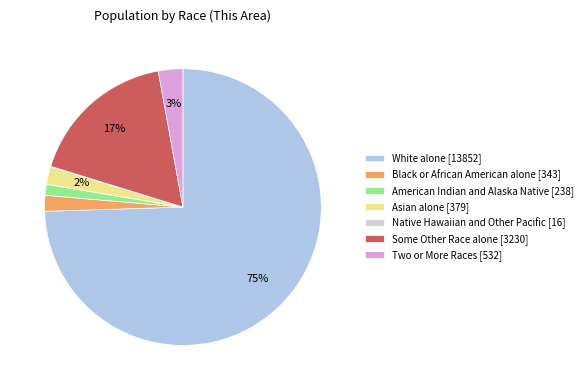

Between Some Other Race alone [3230] and Two or More Races [532], which is larger?

Some Other Race alone [3230]